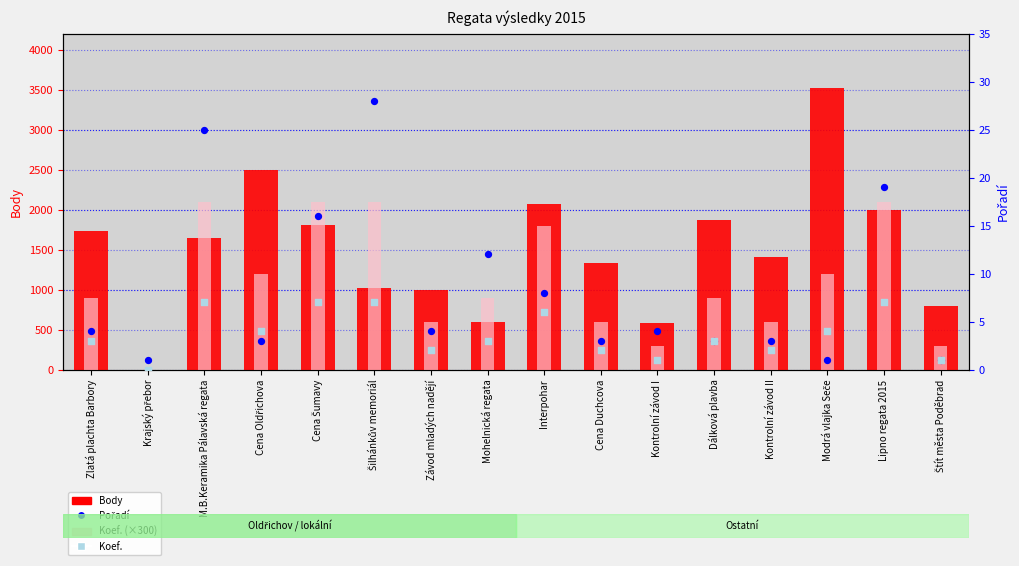

Which series reaches the maximum Y coordinate?

Body